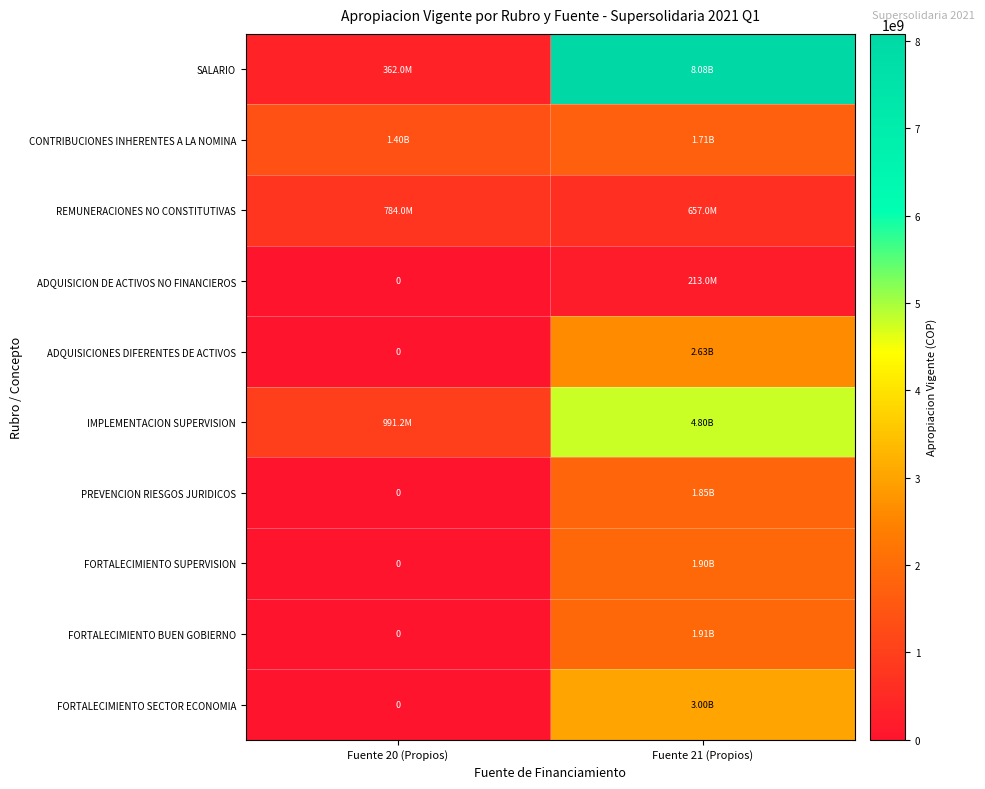

True or false: ADQUISICION DE ACTIVOS NO FINANCIEROS has a value of 92269847 at Fuente 21 (Propios).

False